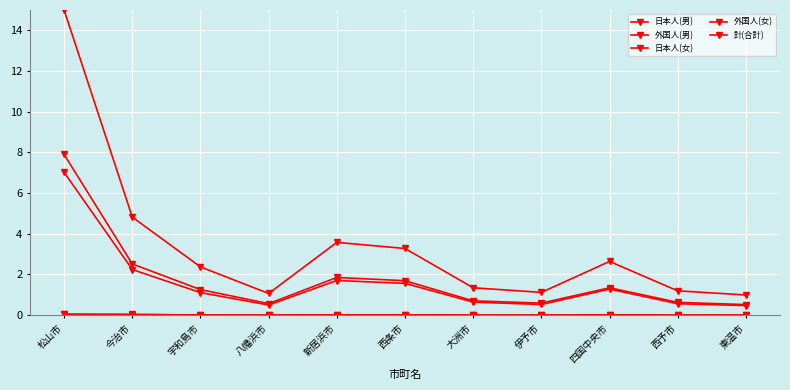

What is the value of the 計(合計) point at the 8th from the left?

1.1